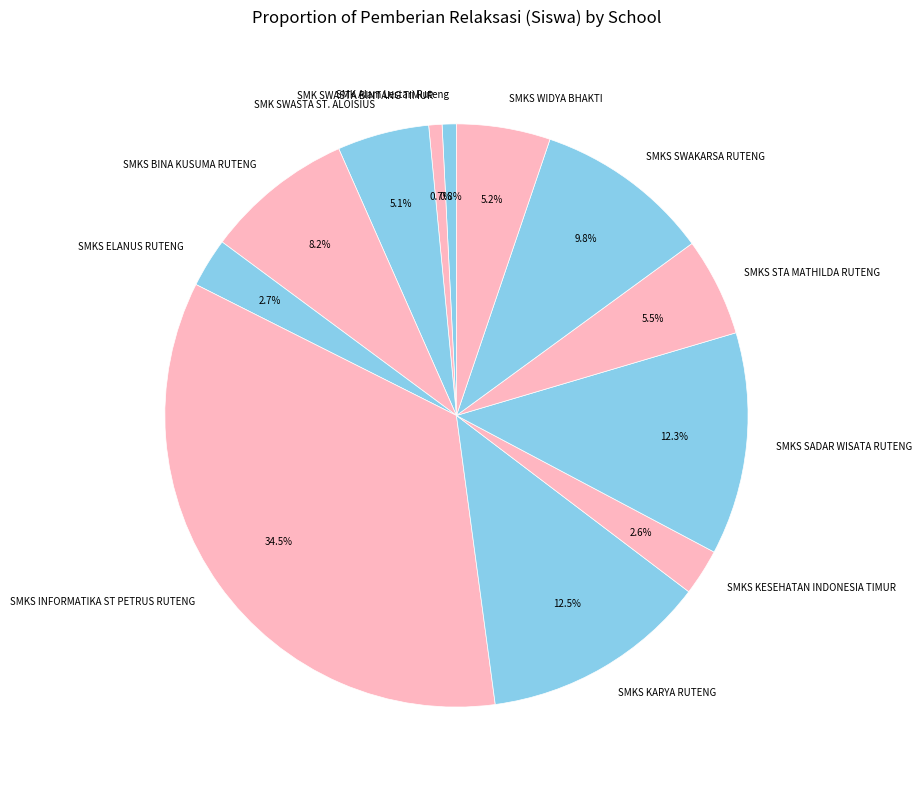

Does SMK SWASTA BINTANG TIMUR account for over 50% of the chart?

No